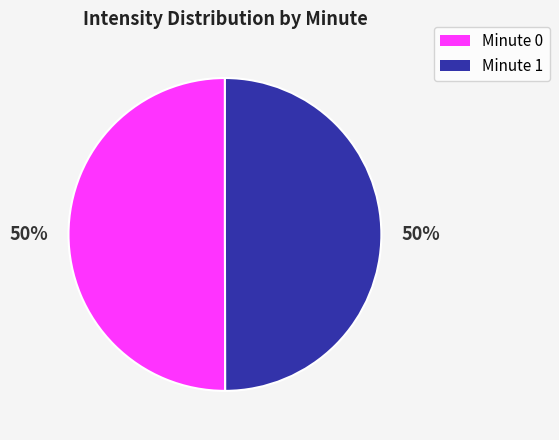

Is the sum of Minute 0 and Minute 1 greater than half?

Yes